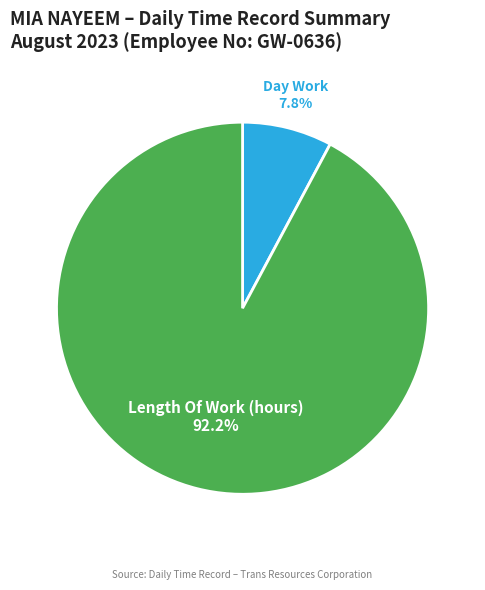

Does any single category account for the majority?

Yes